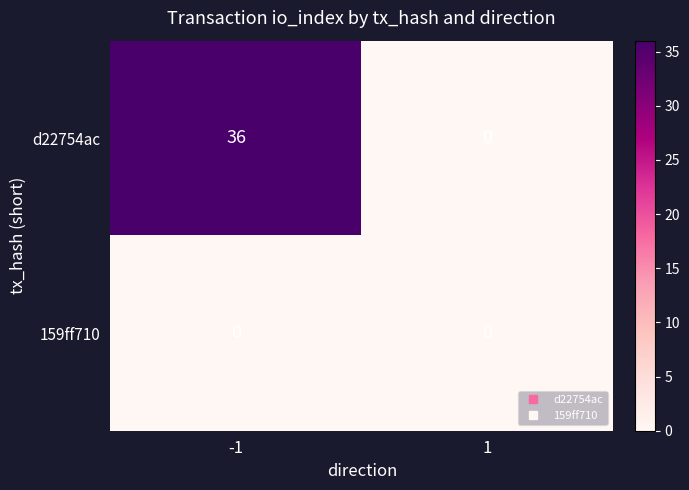

Which series changed the most between -1 and 1?

d22754ac